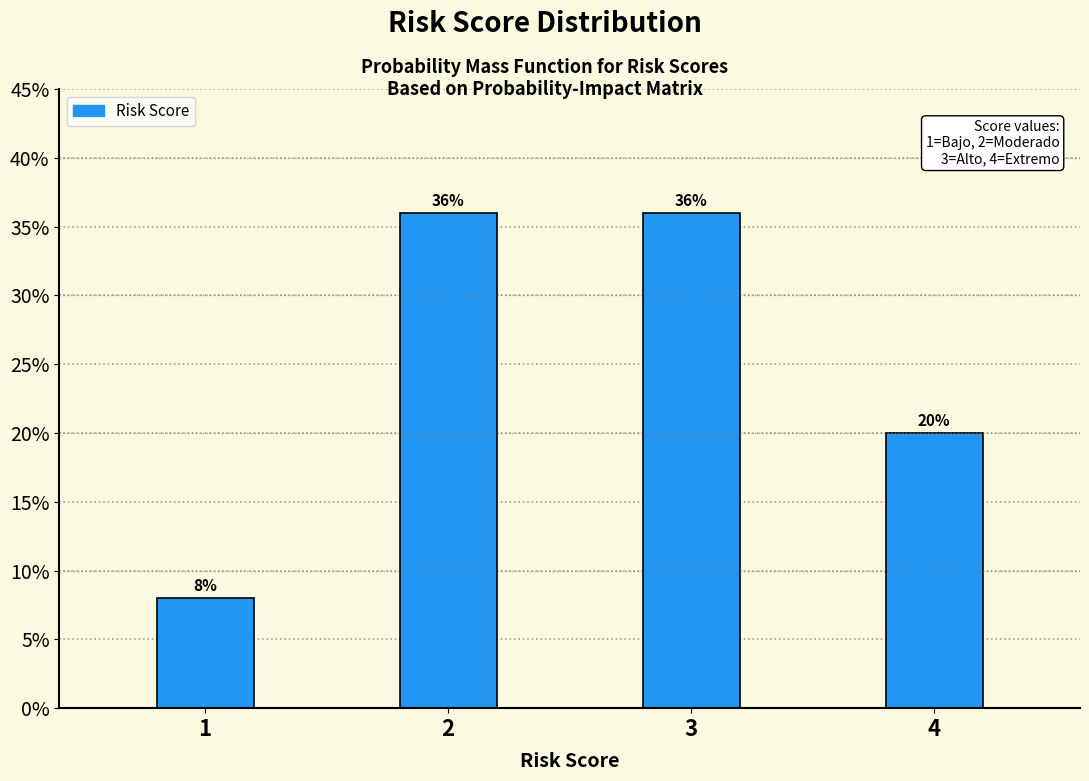

Reading left to right, transcribe all the data shown in this chart.

1=8	2=36	3=36	4=20